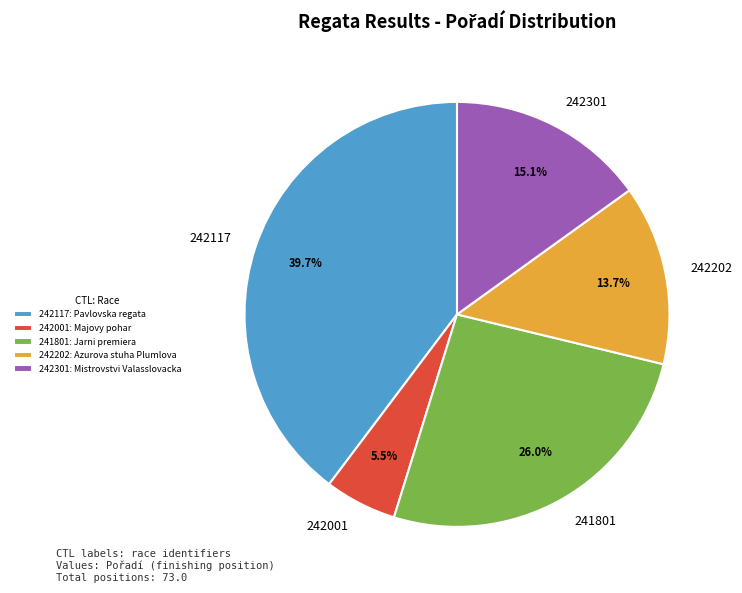

What is the largest slice in the pie chart?

242117